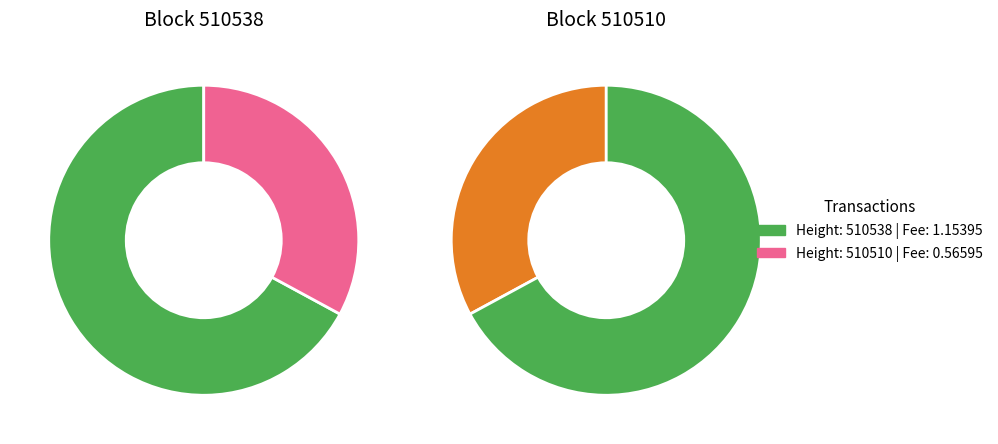

How many segments does this pie chart have?

2